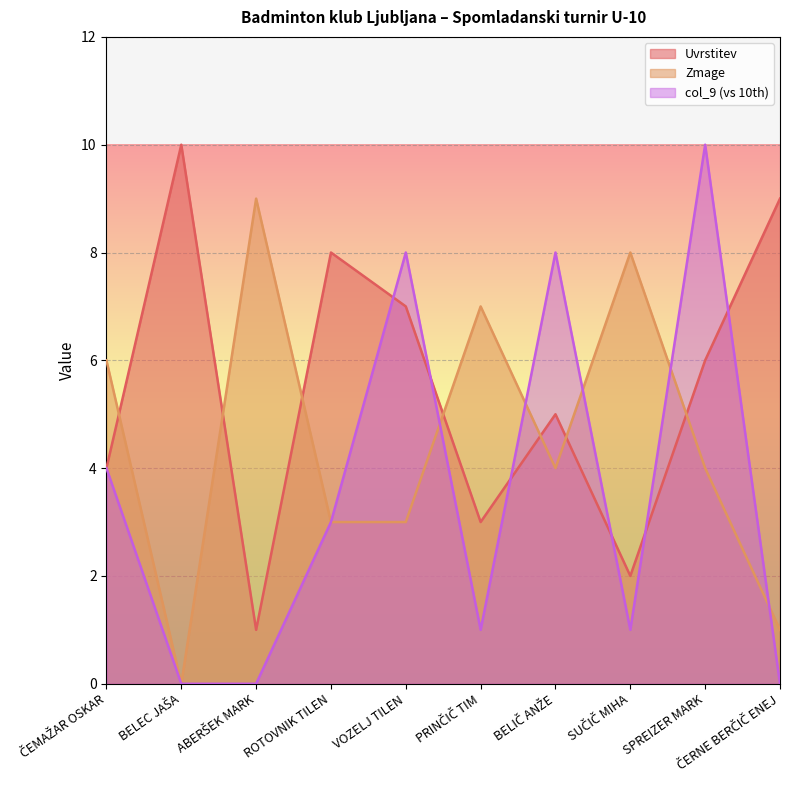

True or false: Zmage has a value of 8 at SUČIČ MIHA.

True